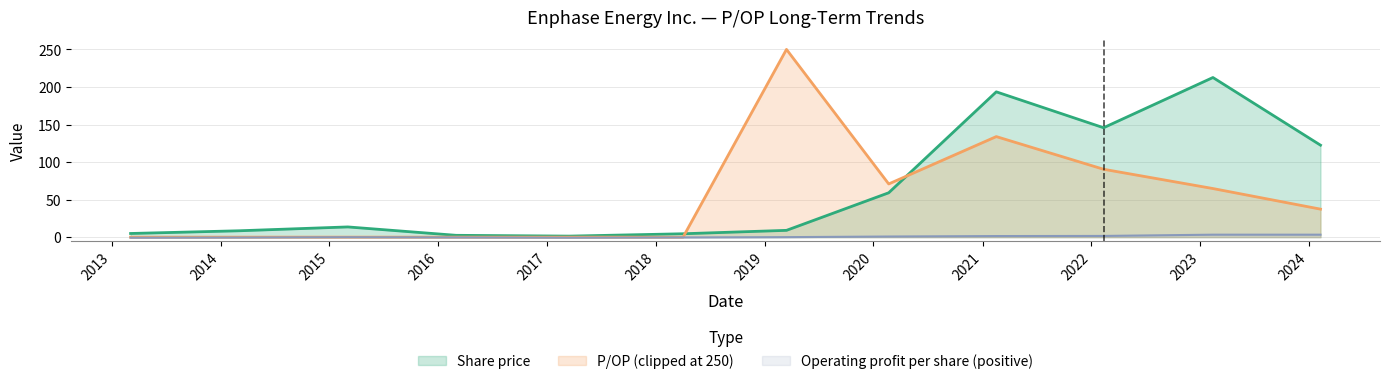

What is the label of the 8th point from the right?

2017-03-16